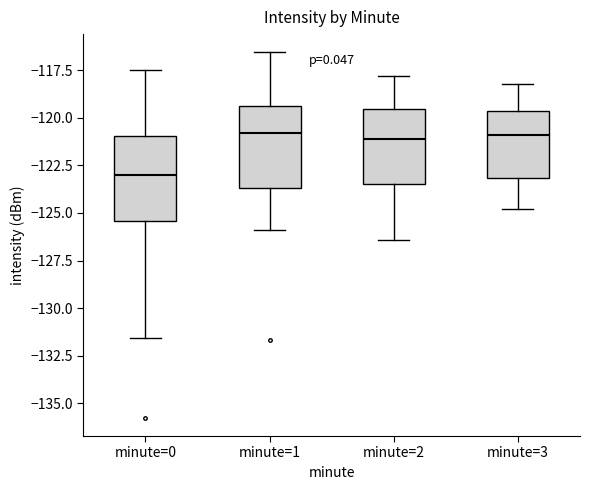

Reading left to right, transcribe this box plot: for each box, give where its median line is, the range the box spans, and where its two whiskers end, as read against the y-axis. The values are not printed on the chart, so give them approximately, as read against the axis.

minute=0: median -123.0, box -125.5 to -121.0, whiskers -131.5 to -117.5
minute=1: median -121.0, box -123.5 to -119.5, whiskers -126.0 to -116.5
minute=2: median -121.0, box -123.5 to -119.5, whiskers -126.5 to -118.0
minute=3: median -121.0, box -123.0 to -119.5, whiskers -125.0 to -118.0